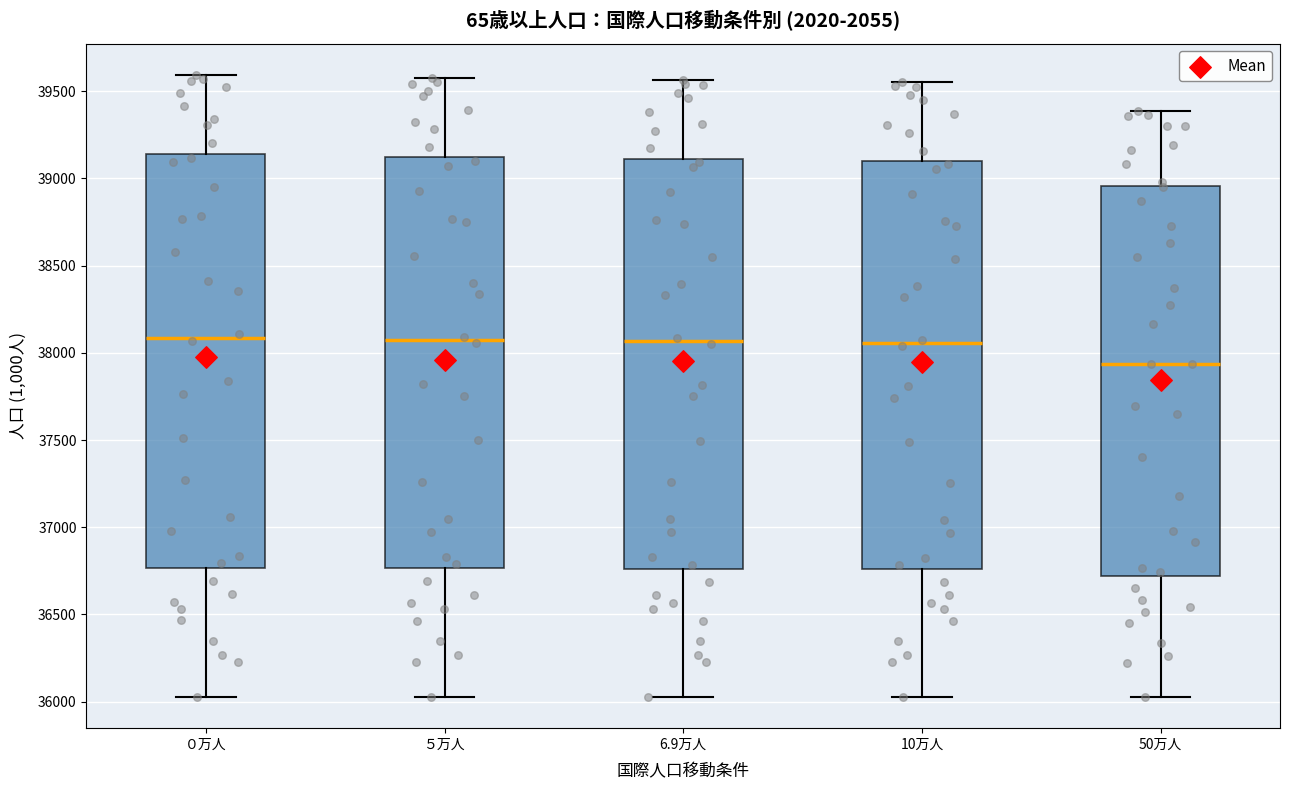

Which box's median line is the lowest?

50万人